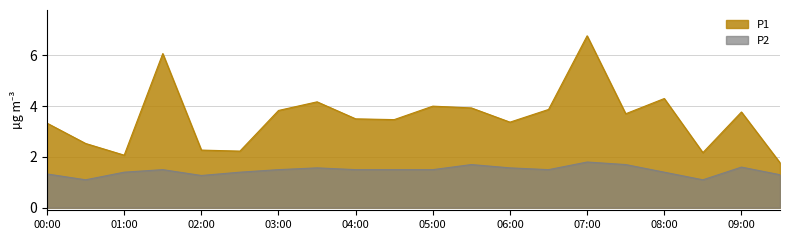

Where is the first local minimum for P1?

01:00